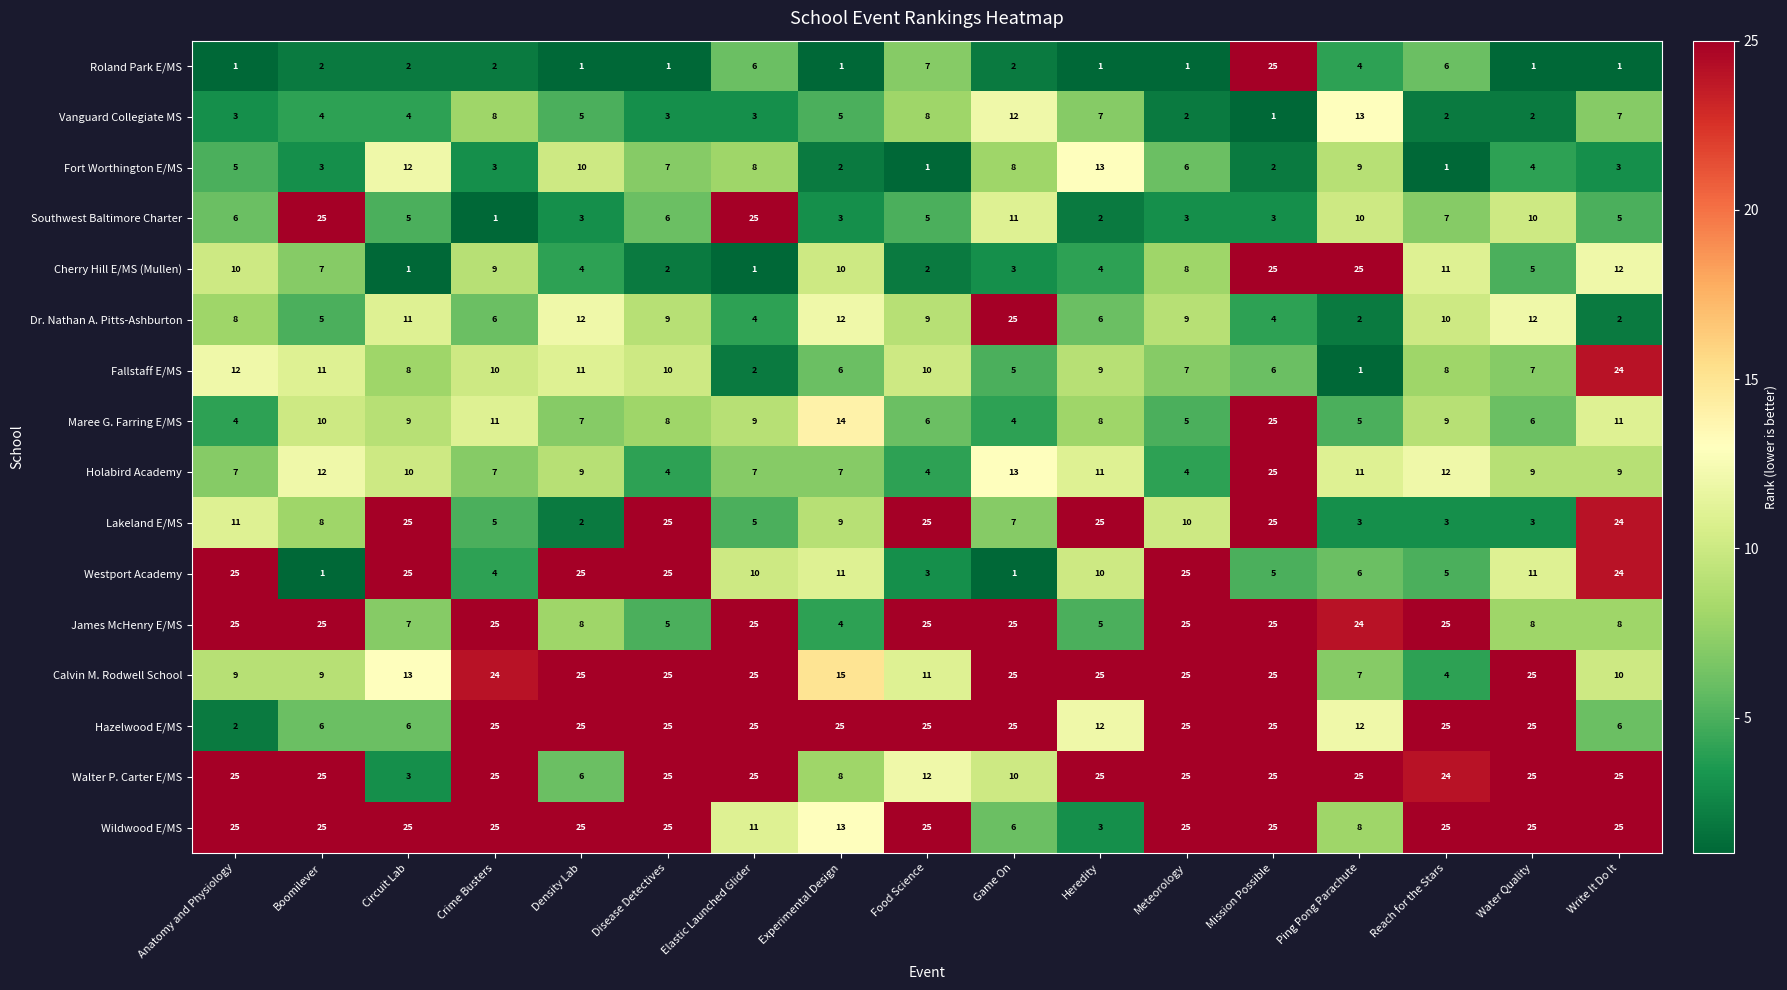

Is the value of Walter P. Carter E/MS at Experimental Design greater than the value of Fort Worthington E/MS at Water Quality?

Yes